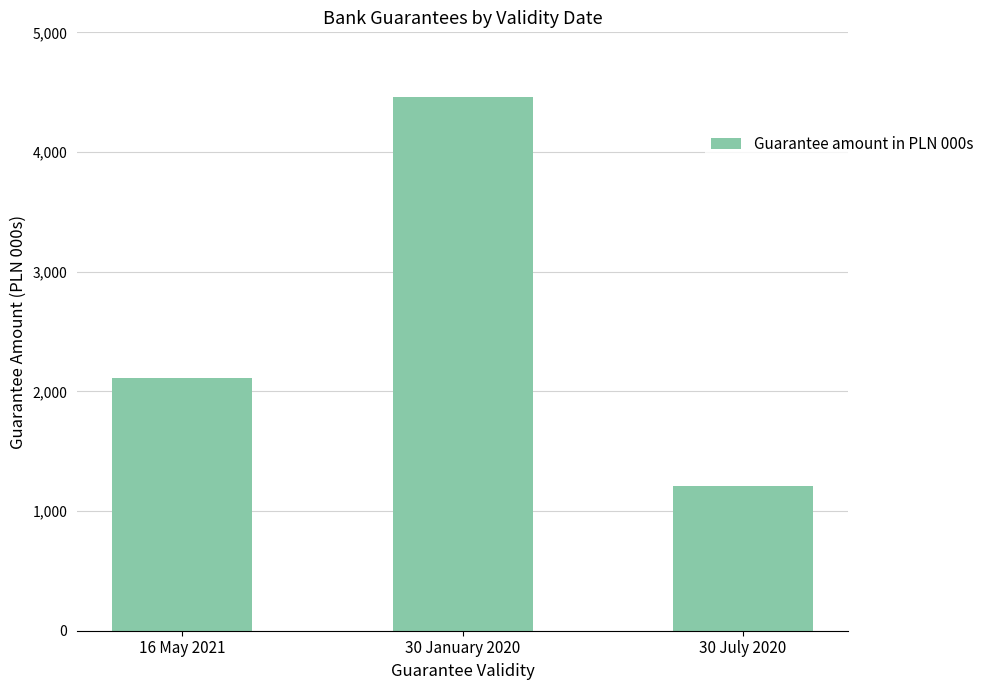

What position from the right is 16 May 2021?

3